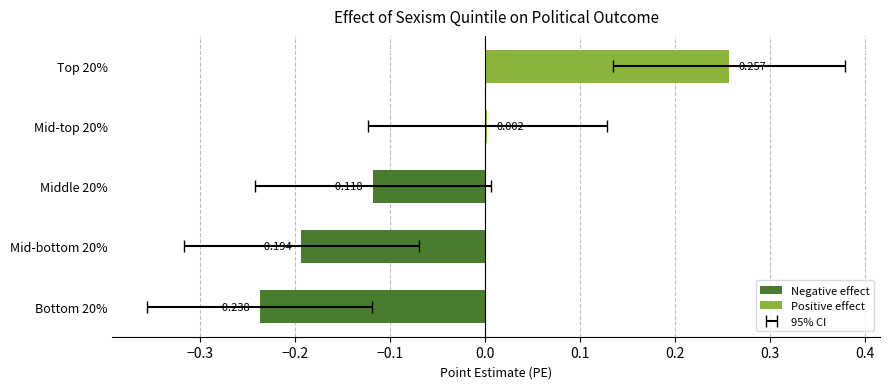

What is the difference between the highest and lowest values at Bottom 20%?

0.2